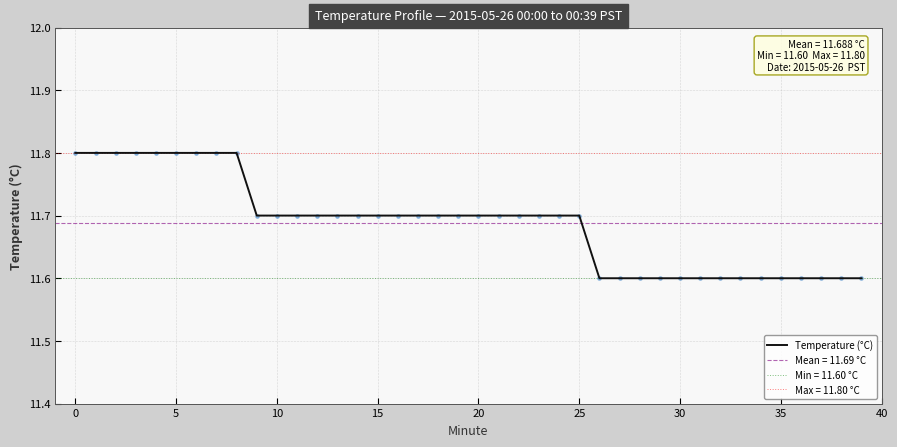

Which has a higher value, 32 or 21?

21